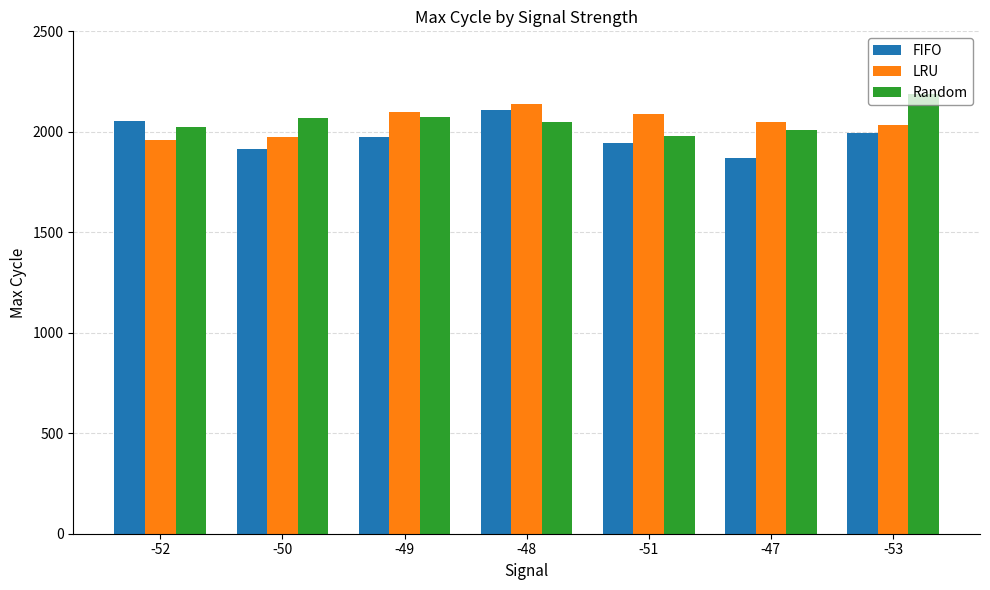

What is the difference between the LRU values at -52 and -49?

141